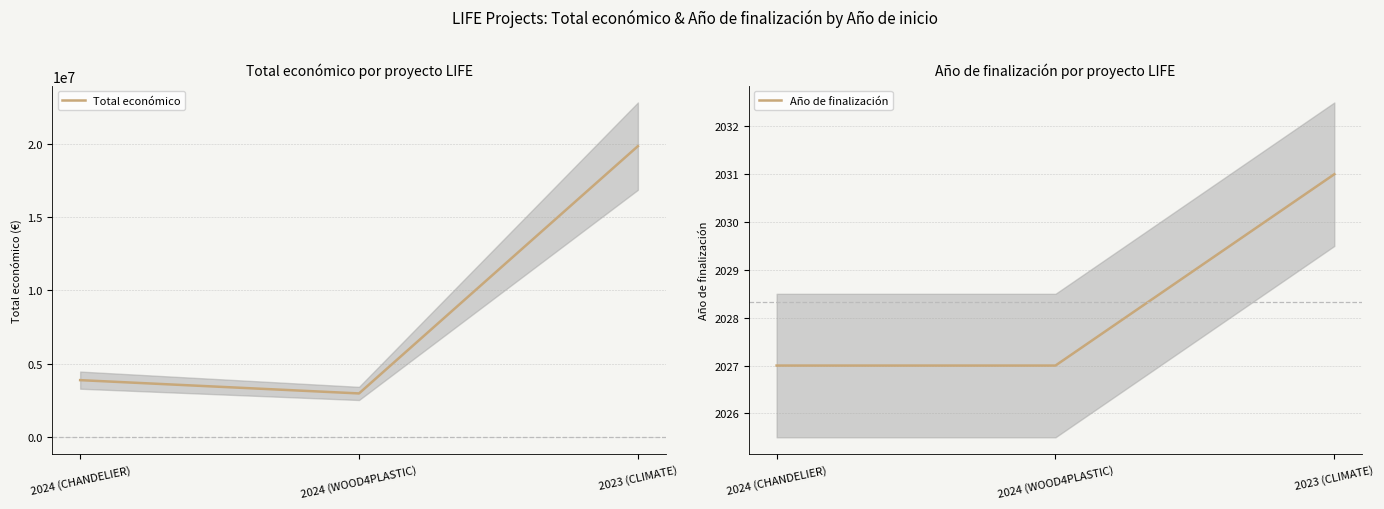

Which label corresponds to the largest value in the chart?

2023 (CLIMATE)